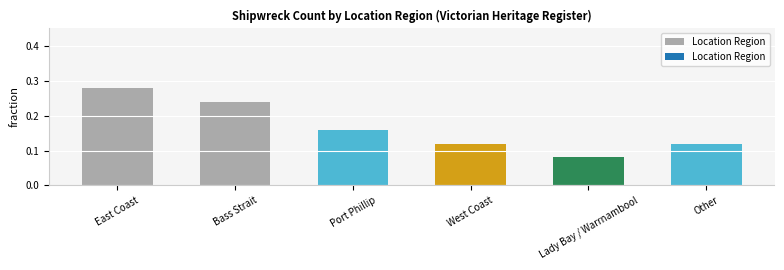

How many series are shown in this chart?

1